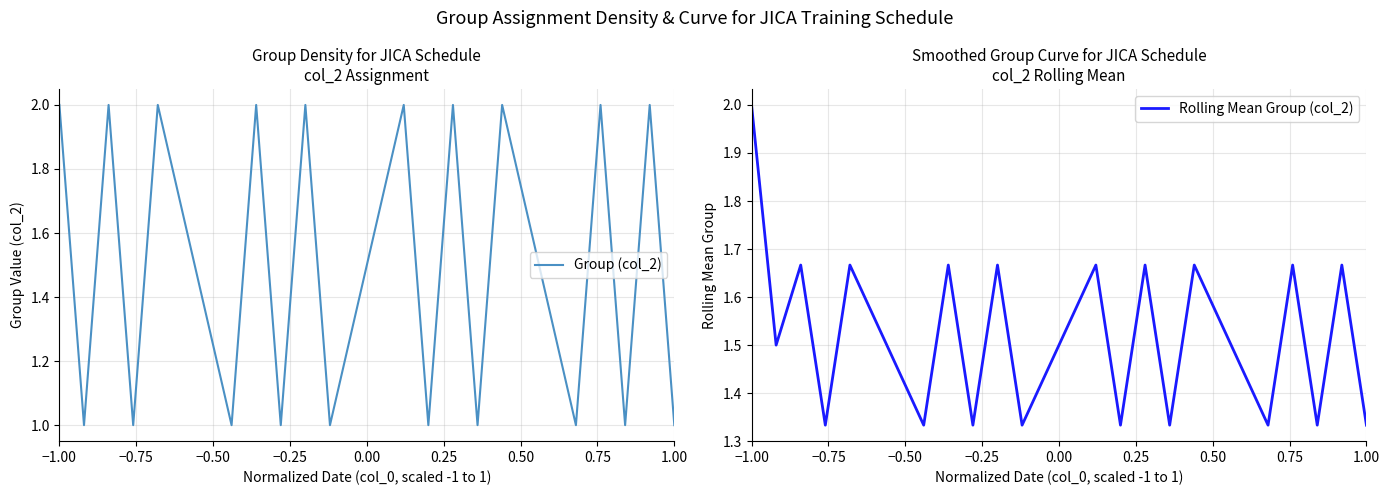

What is the average value of the Rolling Mean Group (col_2) series?

1.5